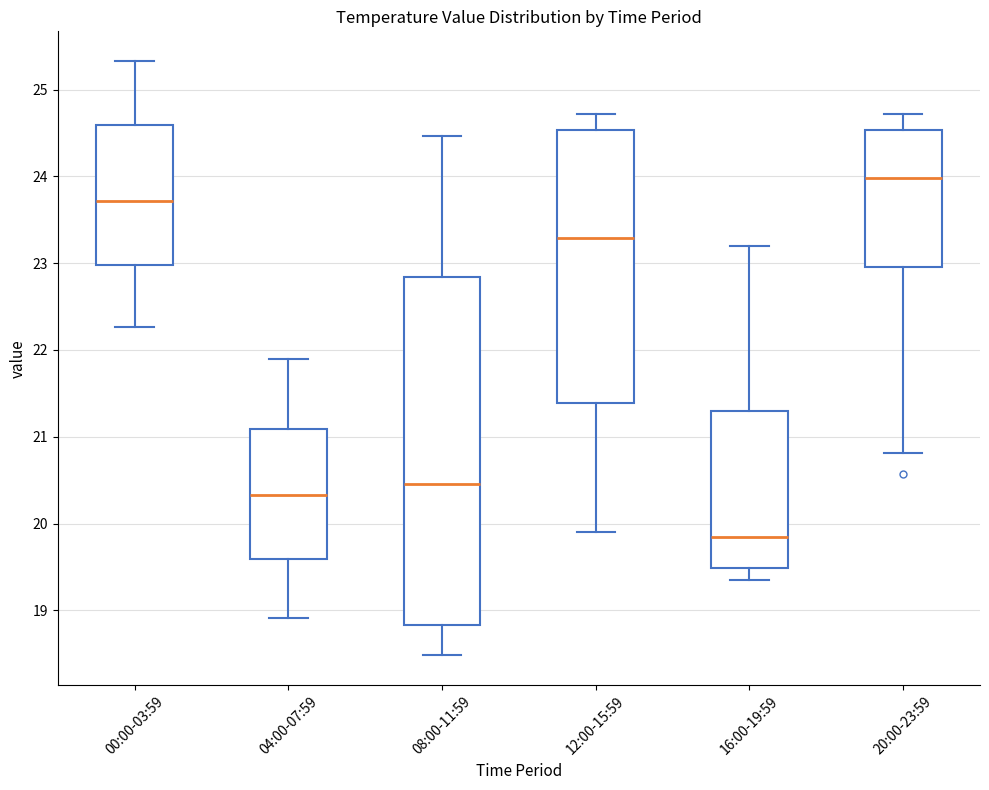

Where is the lower edge of the box for 20:00-23:59 on the y-axis? The values are not printed on the chart, so give them approximately, as read against the axis.

23.0